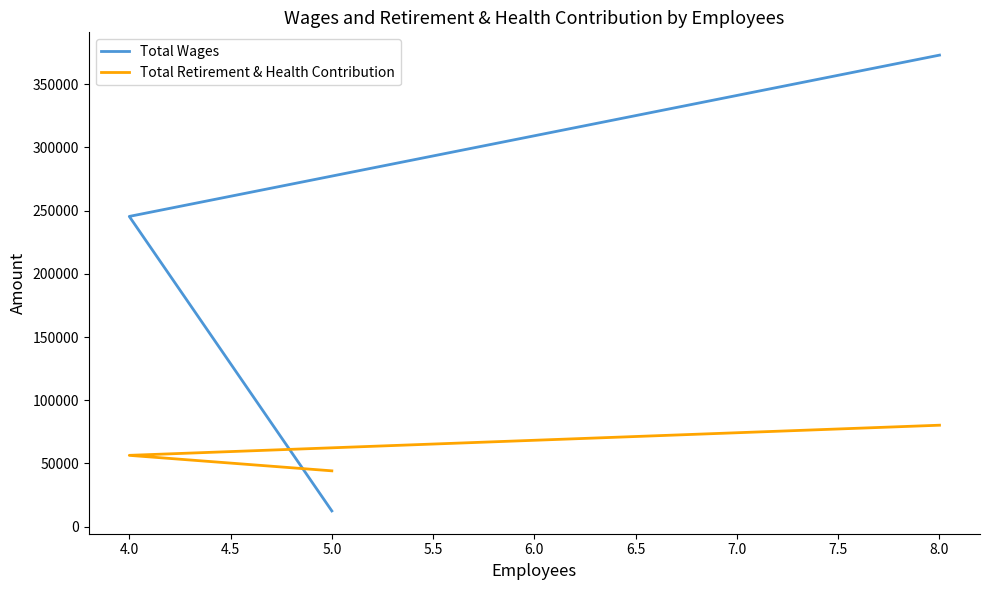

Which series has the largest total across all categories?

Total Wages